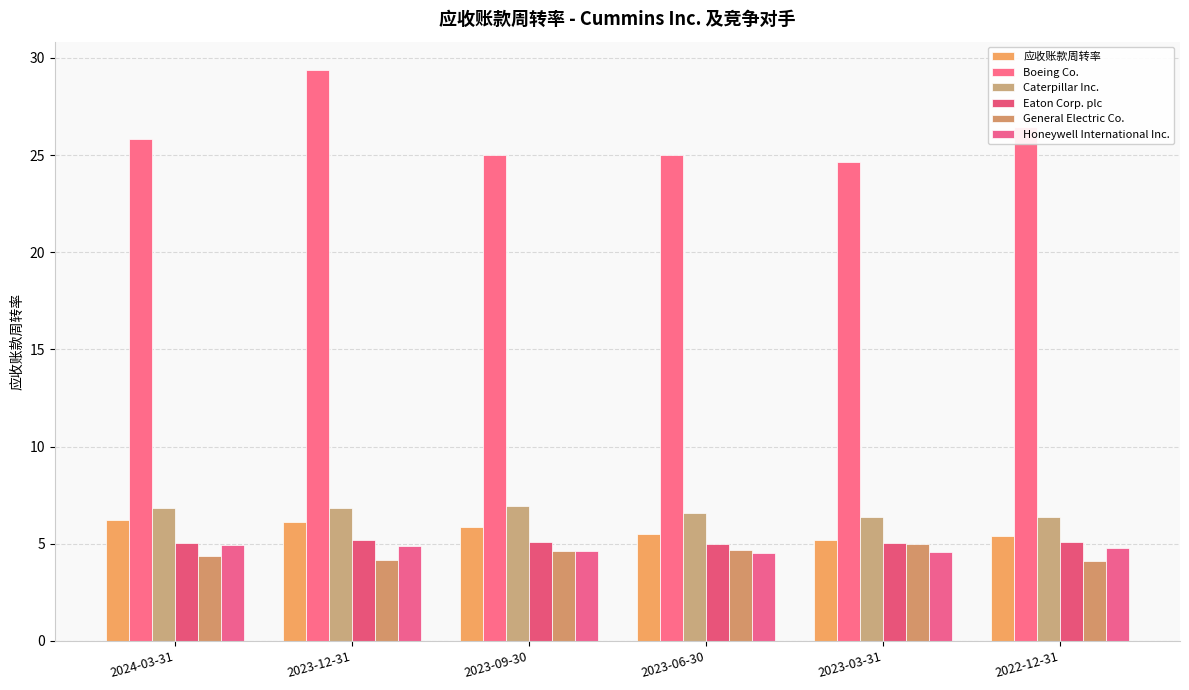

Are the bars grouped side by side (vs. stacked)?

Yes